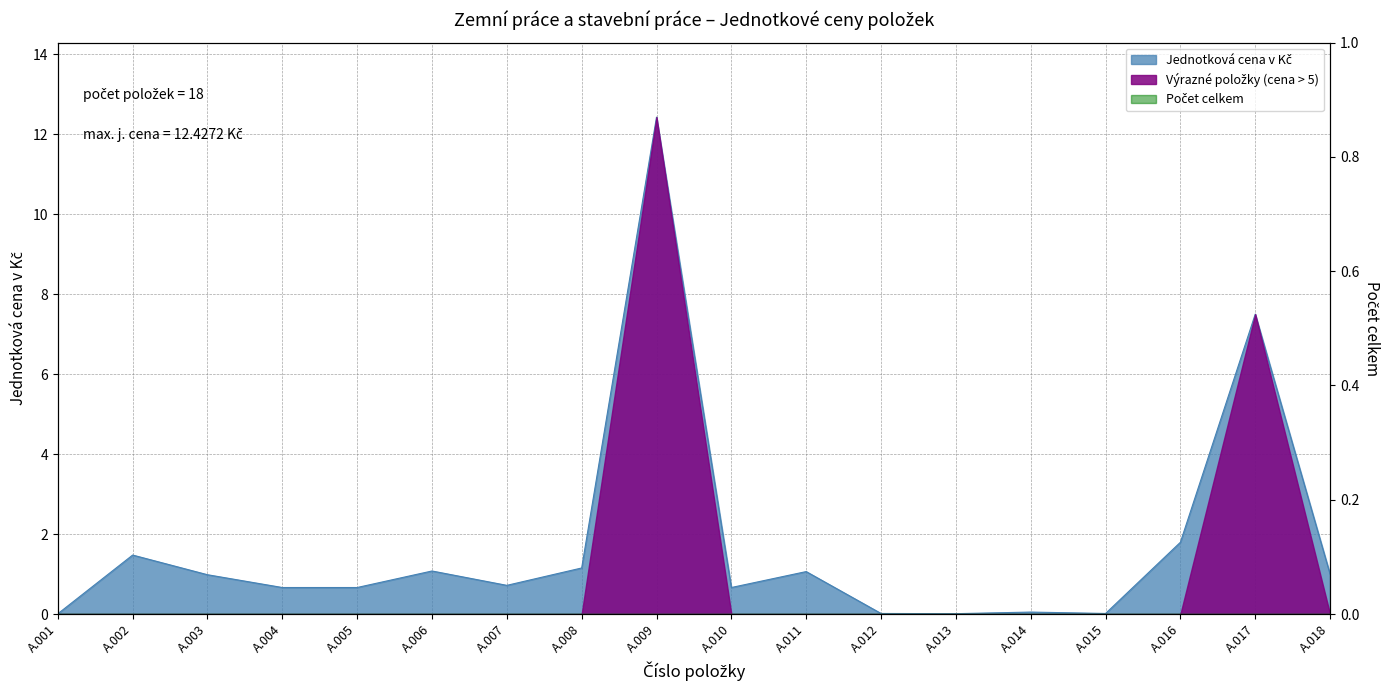

Rank the categories by value from lowest to highest.

A.001, A.013, A.012, A.015, A.014, A.004, A.005, A.010, A.007, A.003, A.018, A.011, A.006, A.008, A.002, A.016, A.017, A.009